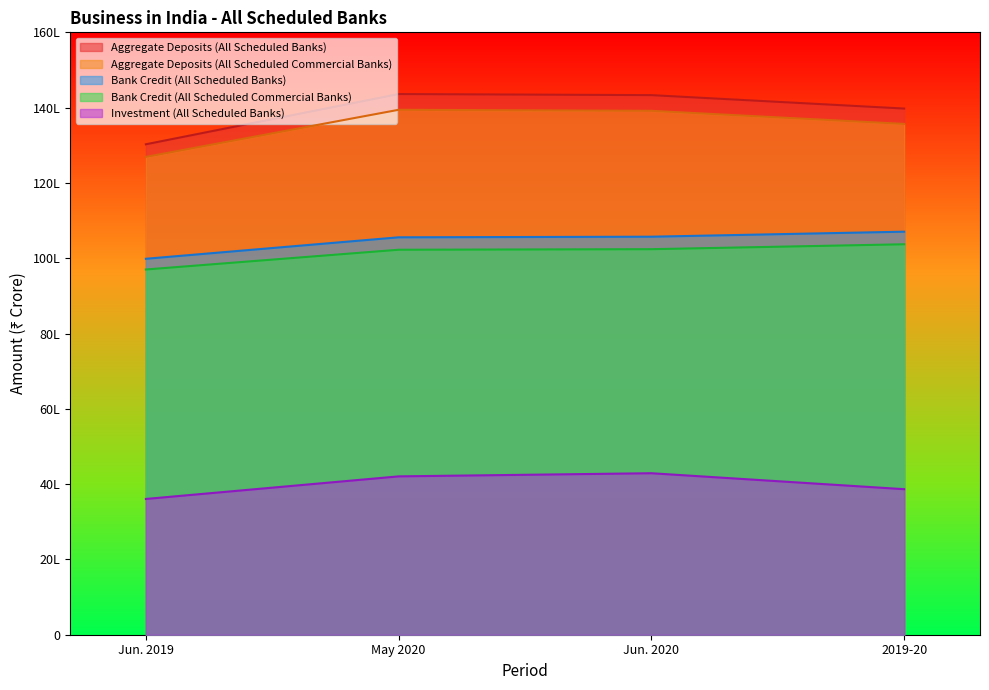

Where is Aggregate Deposits (All Scheduled Banks) nearest to the value 13693811?

2019-20